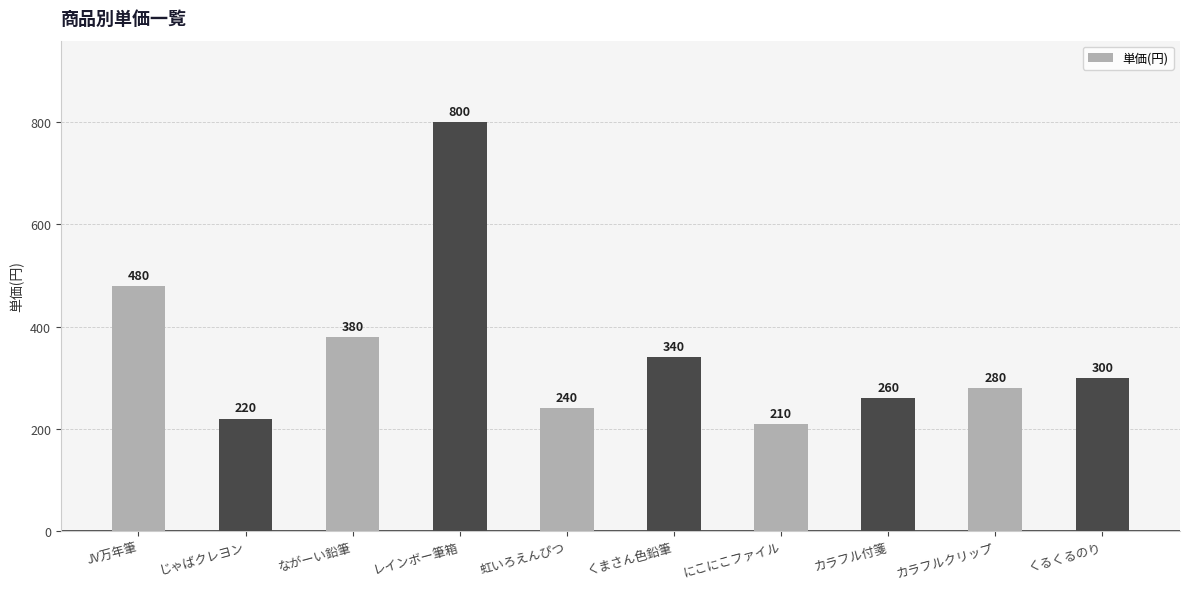

What position from the right is JV万年筆?

10